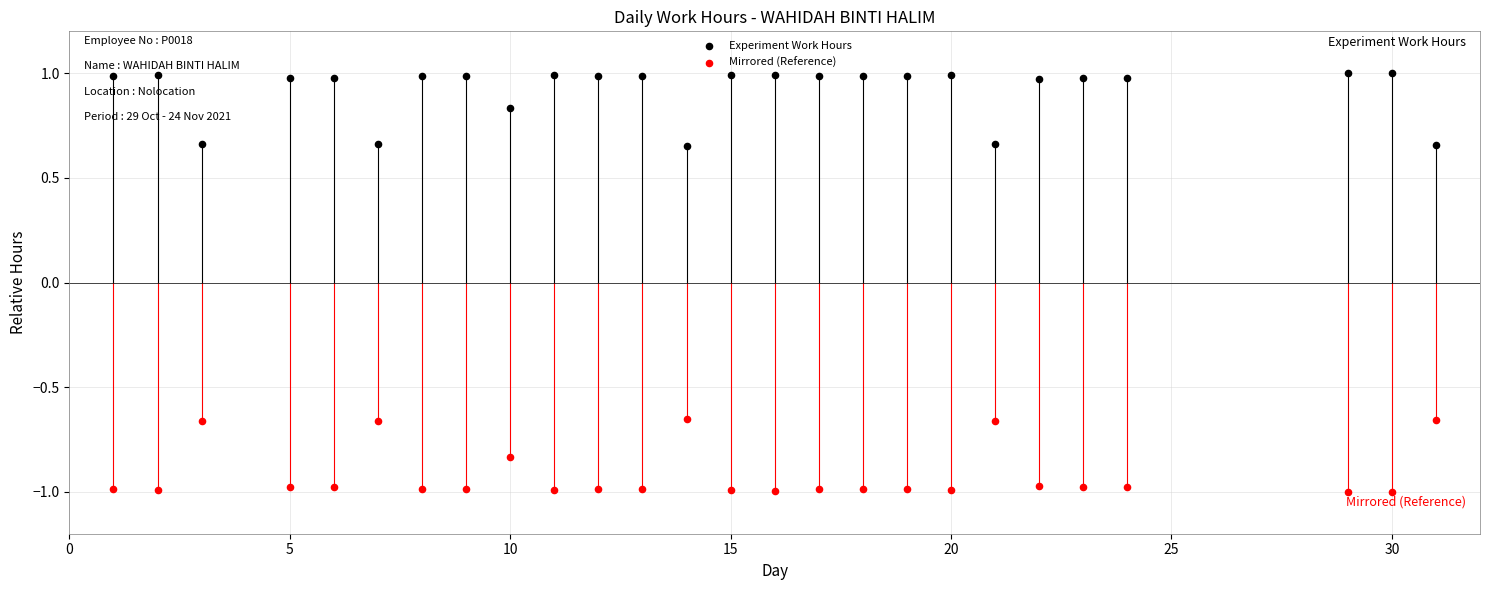

Which series contains the highest Y value?

Experiment Work Hours